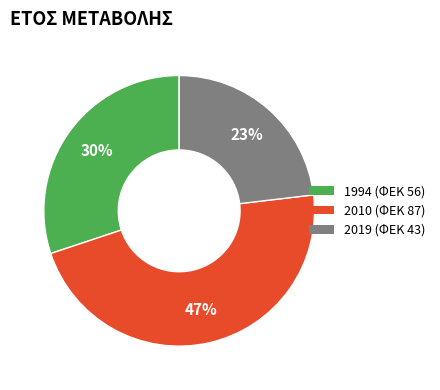

To the nearest percent, what percentage of the pie is 2010?

47%